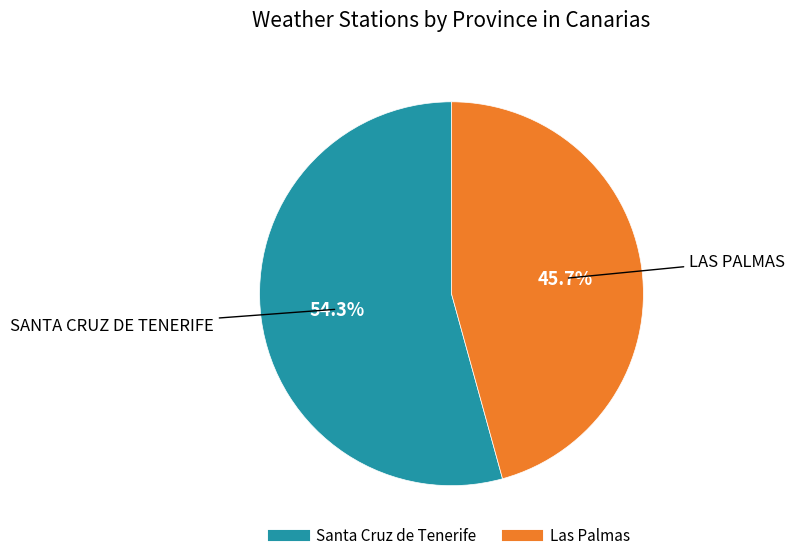

How many slices are in this pie chart?

2